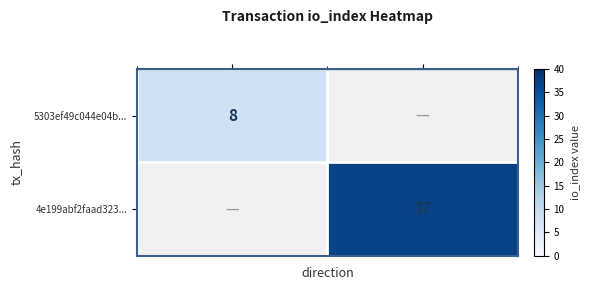

Is the value of 4e199abf2faad323... at 1 greater than the value of 5303ef49c044e04b... at -1?

Yes